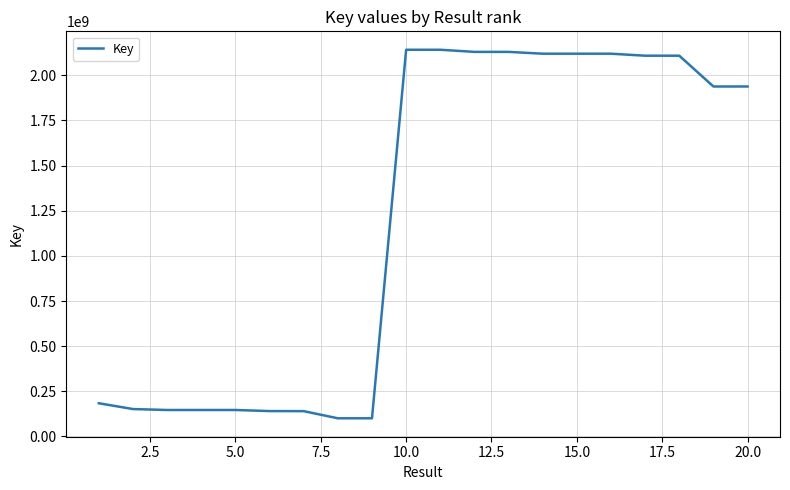

What is the difference between the maximum and second lowest values?

2040719599